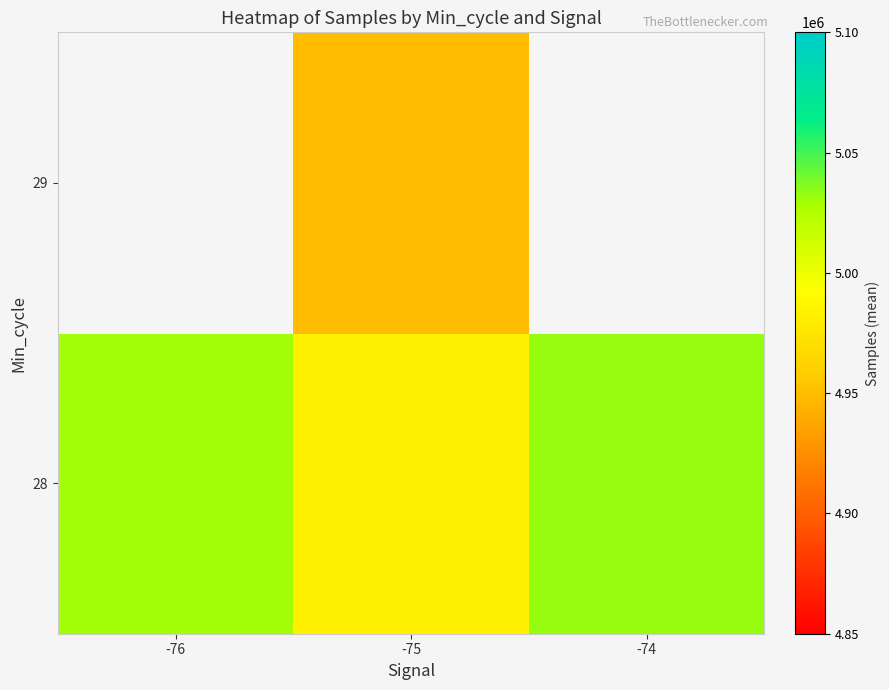

At which category does the chart reach its minimum across all series?

-75